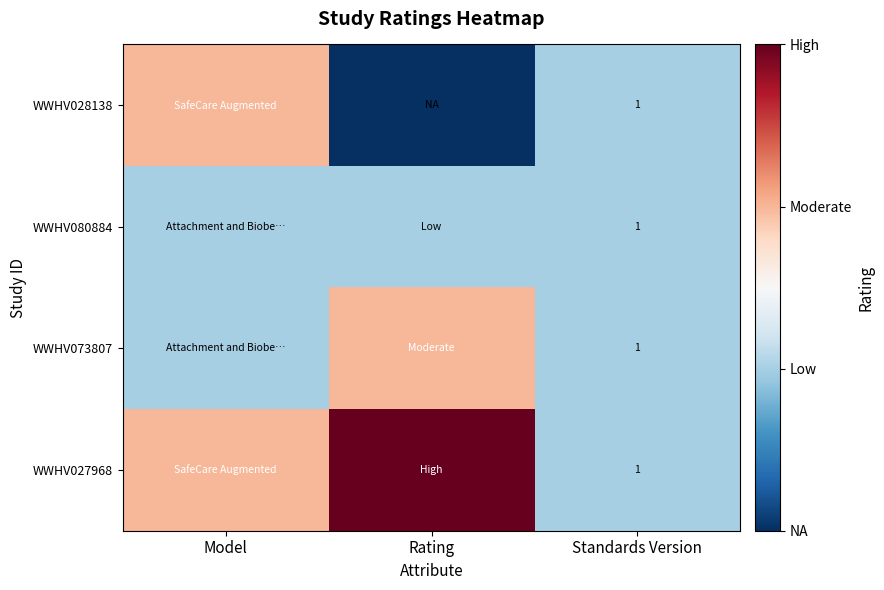

True or false: WWHV080884 has a value of 0 at Standards Version.

False